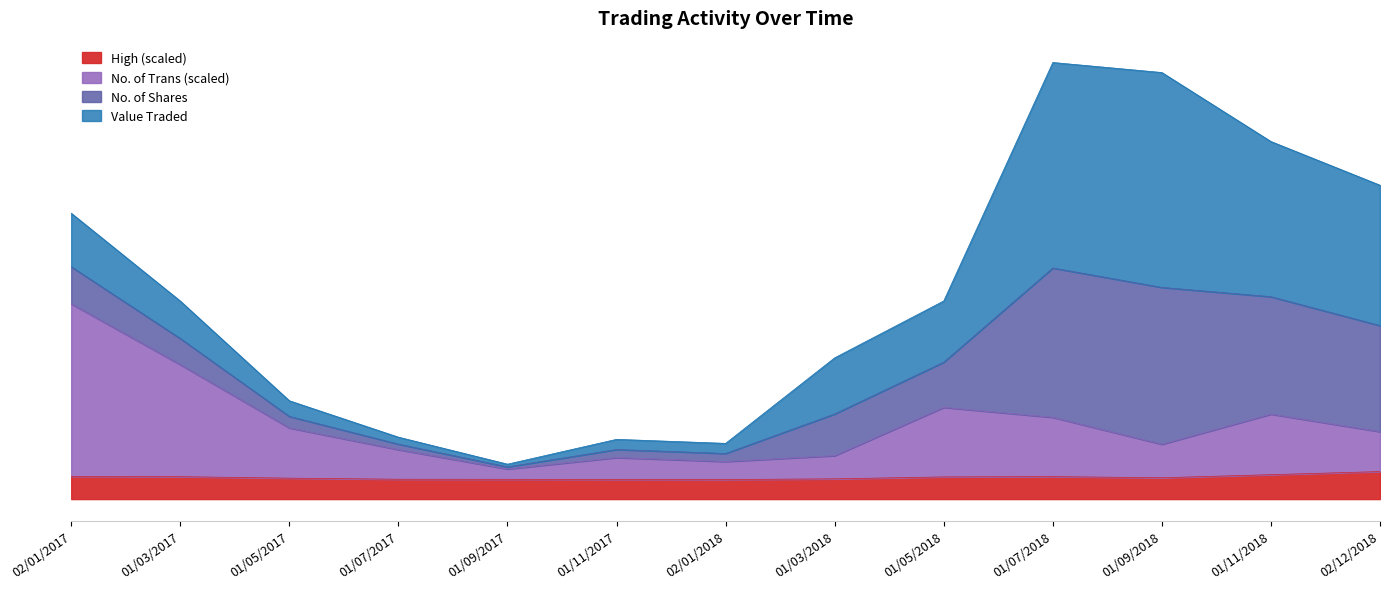

Which category has the highest value across all series?

01/07/2018